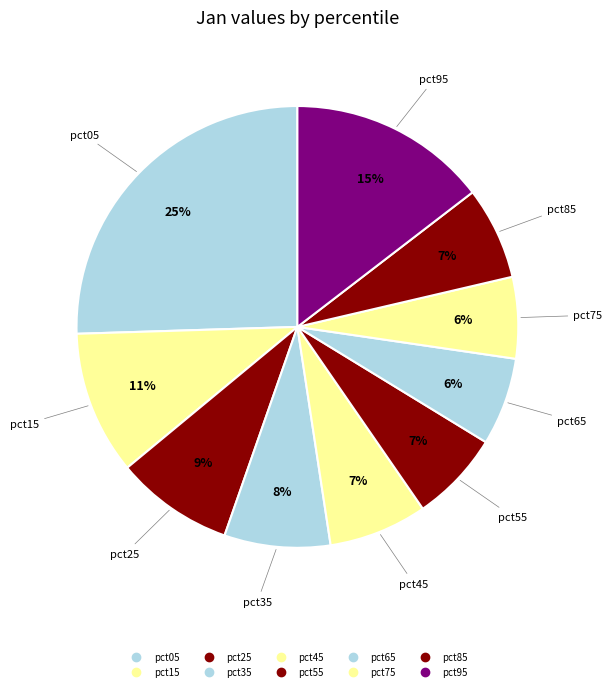

To the nearest percent, what portion does pct95 represent?

15%